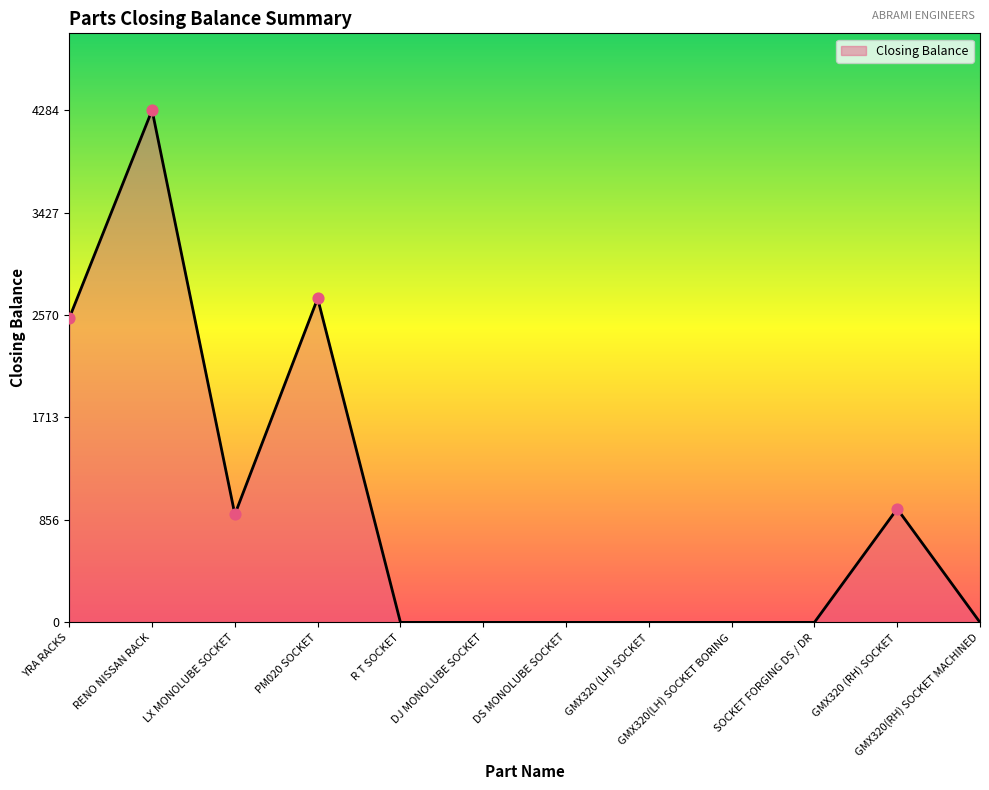

Between LX MONOLUBE SOCKET and DS MONOLUBE SOCKET, which is larger?

LX MONOLUBE SOCKET